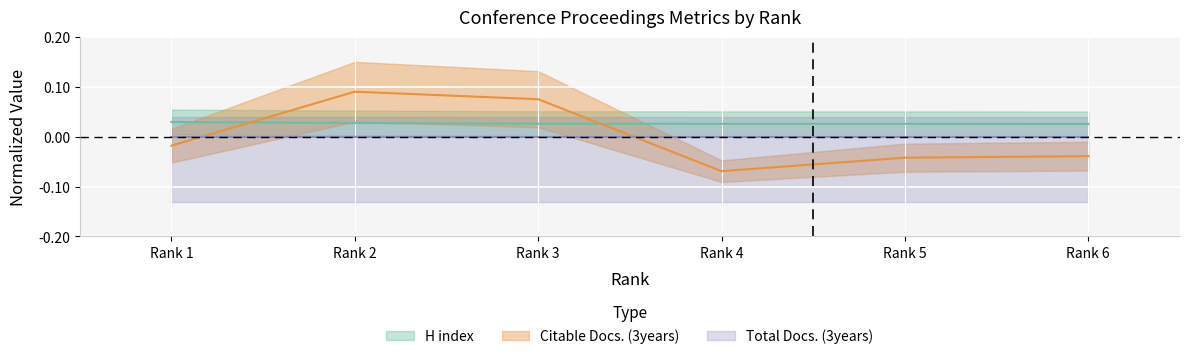

Count the H index values in the range 0 to 1.

6